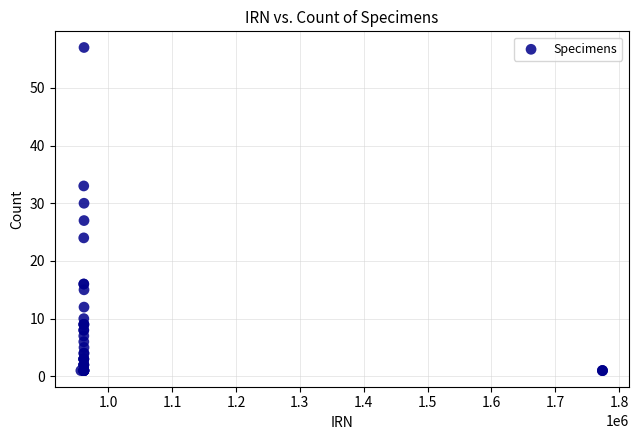

What Y value in the scatter plot is closest to 29?

30